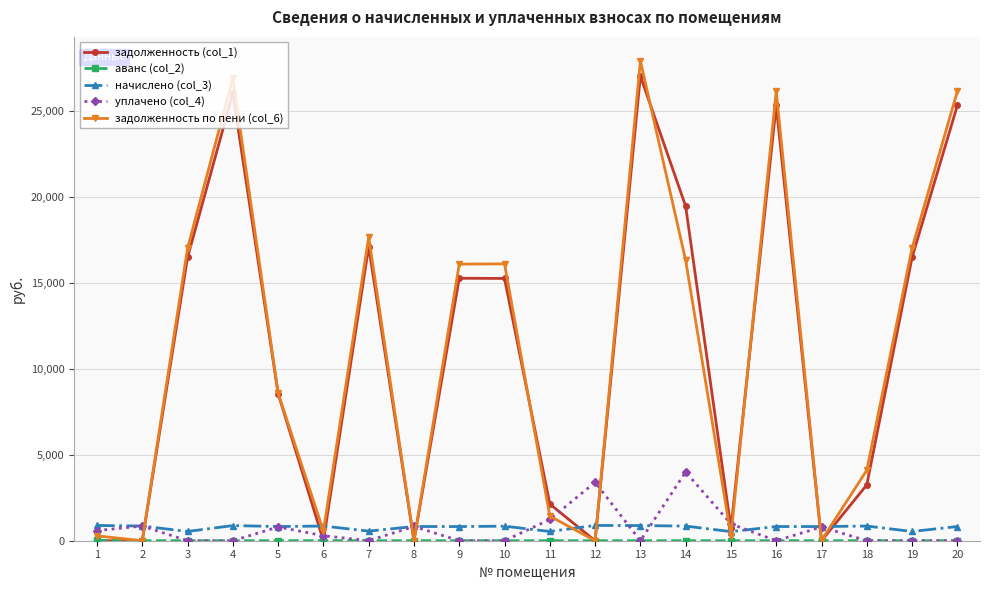

What is the greatest value displayed?

27916.8